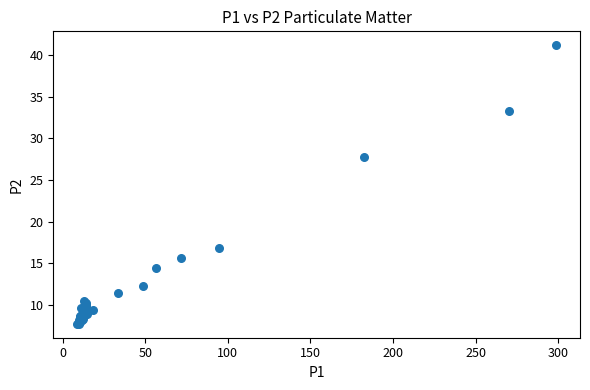

What Y value in the scatter plot is closest to 24?

27.7